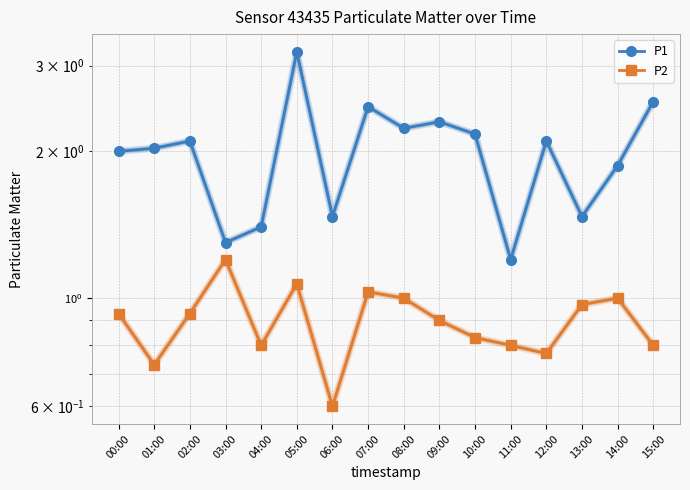

What is the spread (max minus min) of values at 07:00?

1.4